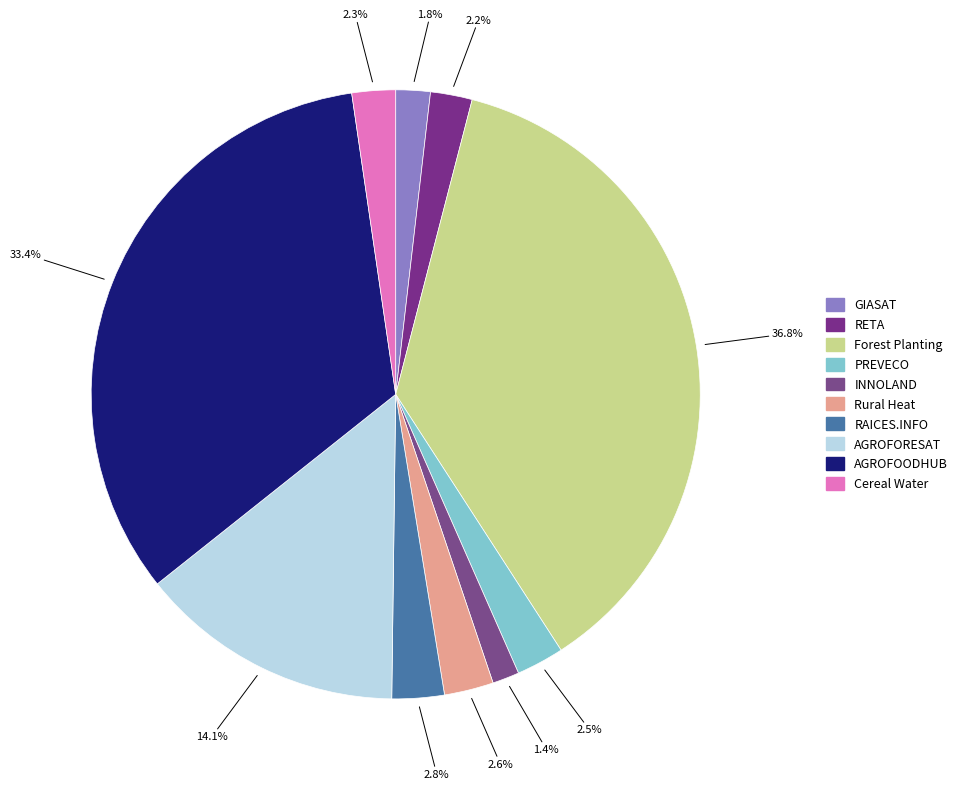

Do PREVECO and GIASAT together represent more than half of the pie?

No